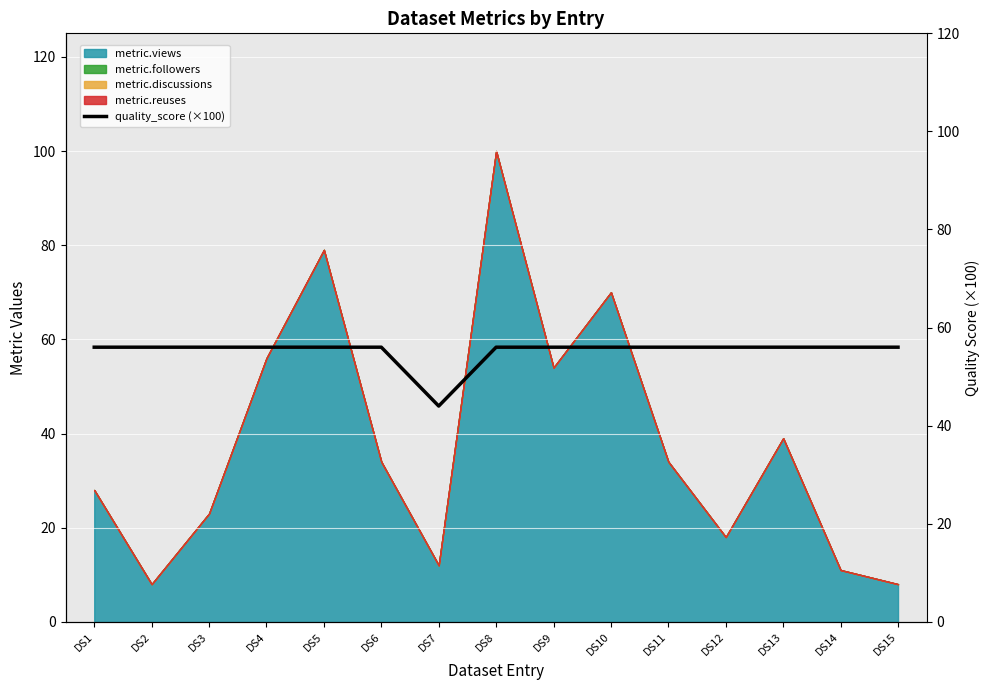

True or false: the data has more than 0 interior local peaks.

False